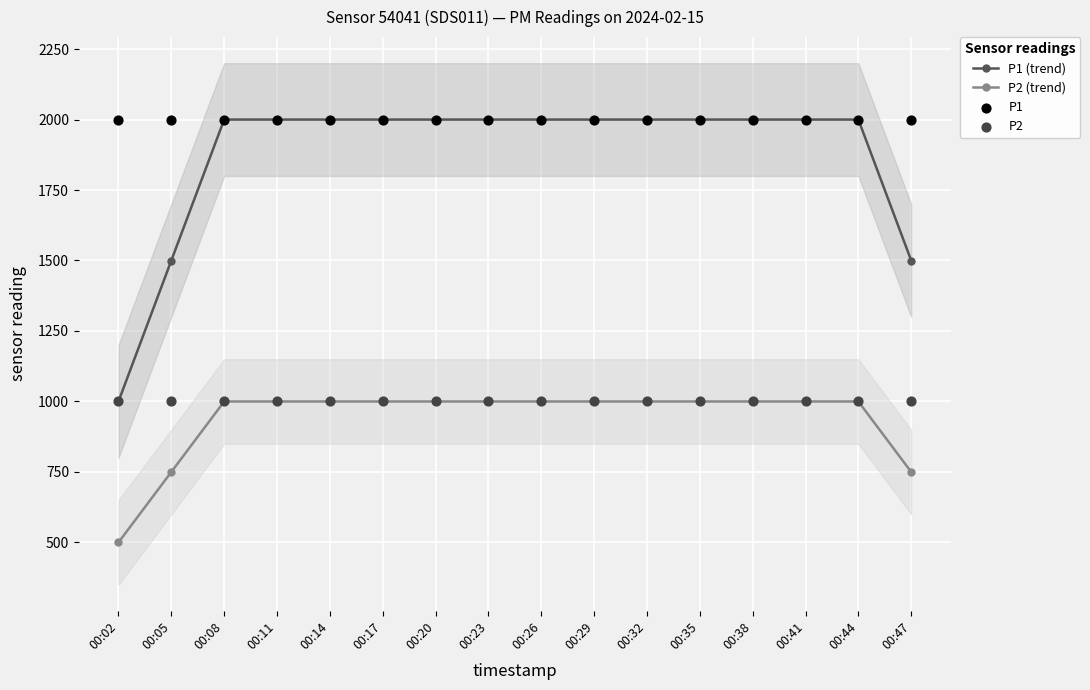

Is the value of P2 at 00:05 greater than the value of P1 at 00:44?

No